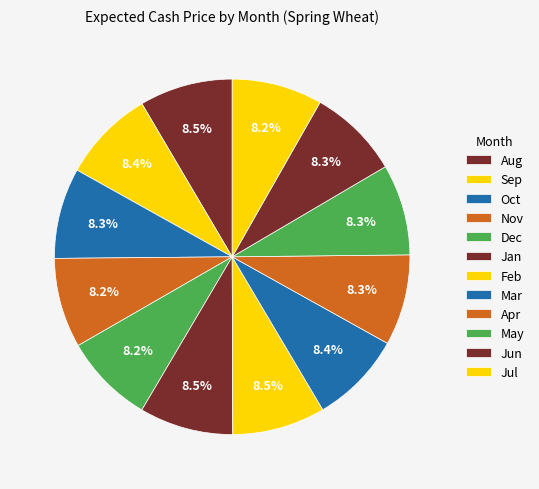

To the nearest percent, what percentage of the pie is Dec?

8%